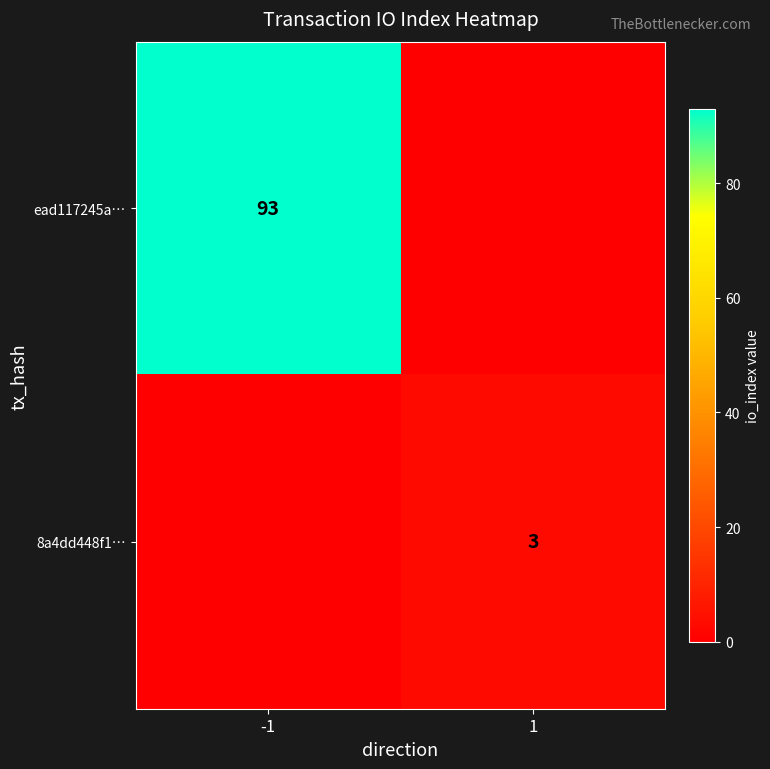

True or false: 8a4dd448f1… has a value of 3 at 1.

True